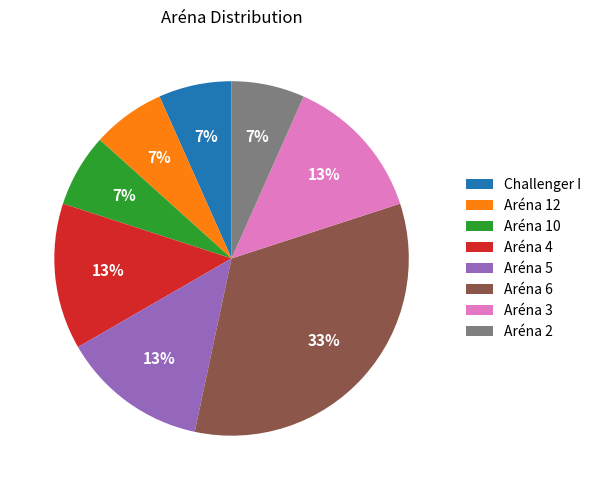

Does Aréna 12 account for over 50% of the chart?

No